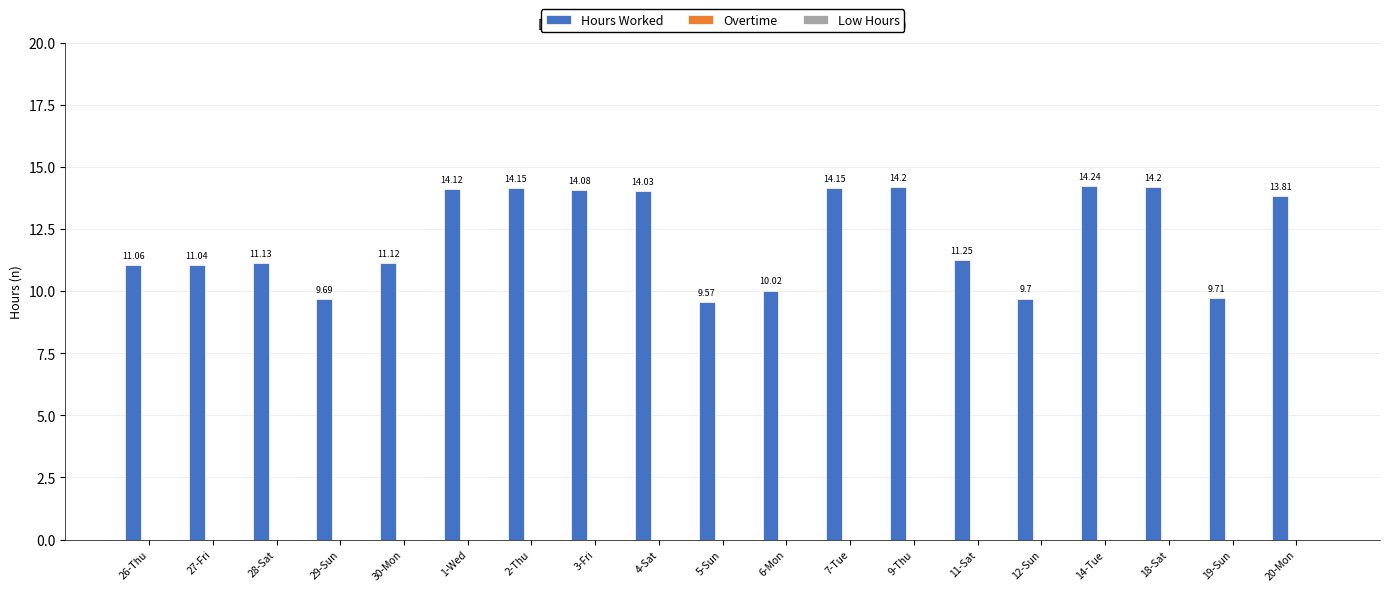

What is the change in value from 28-Sat to 1-Wed?

+3.0